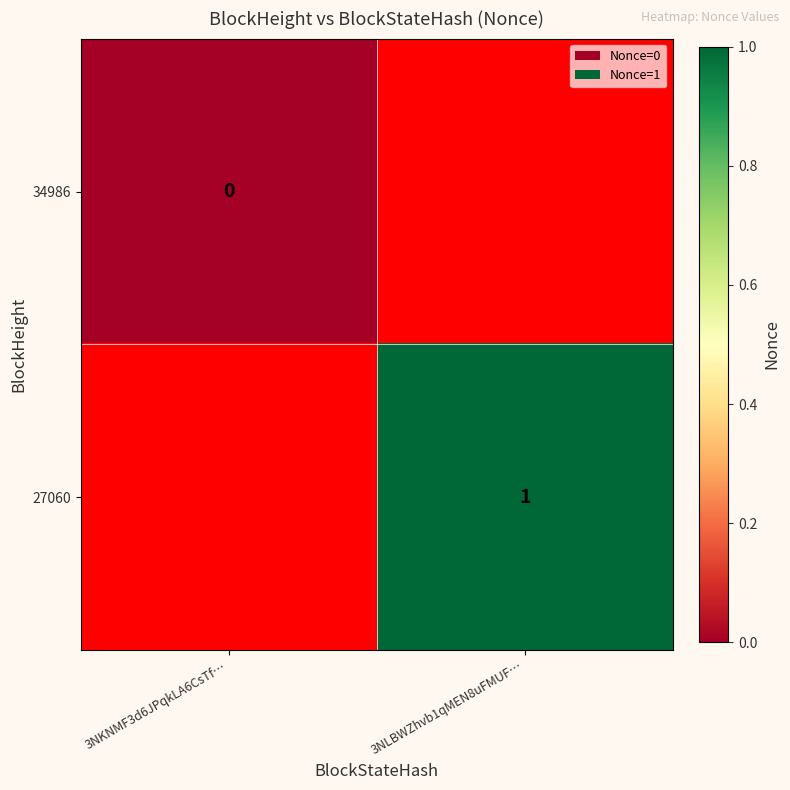

At how many categories does at least one series exceed 0?

1